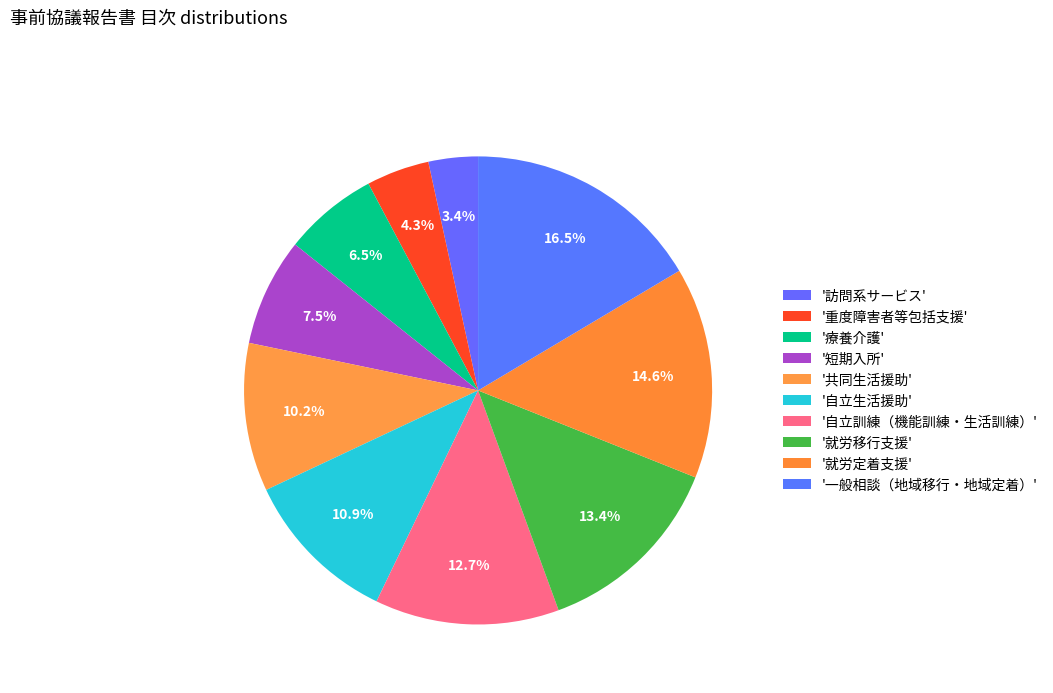

Which slice is the smallest?

訪問系サービス